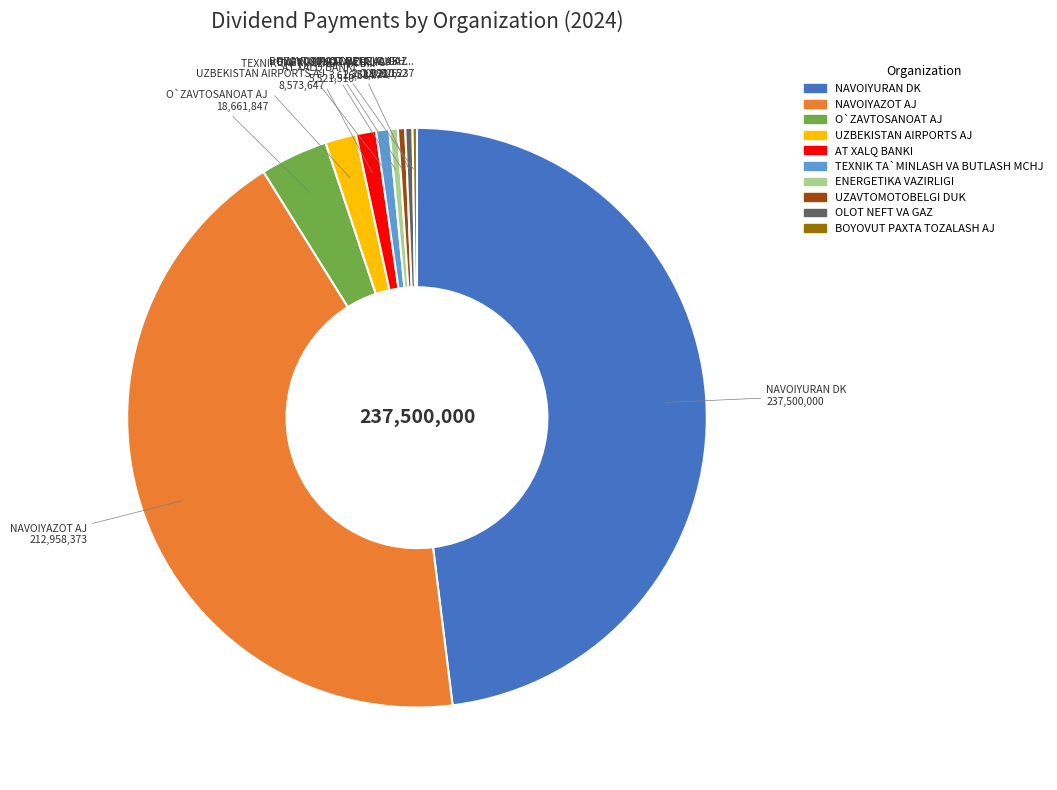

Is it true that ENERGETIKA VAZIRLIGI is 10% of the pie?

False